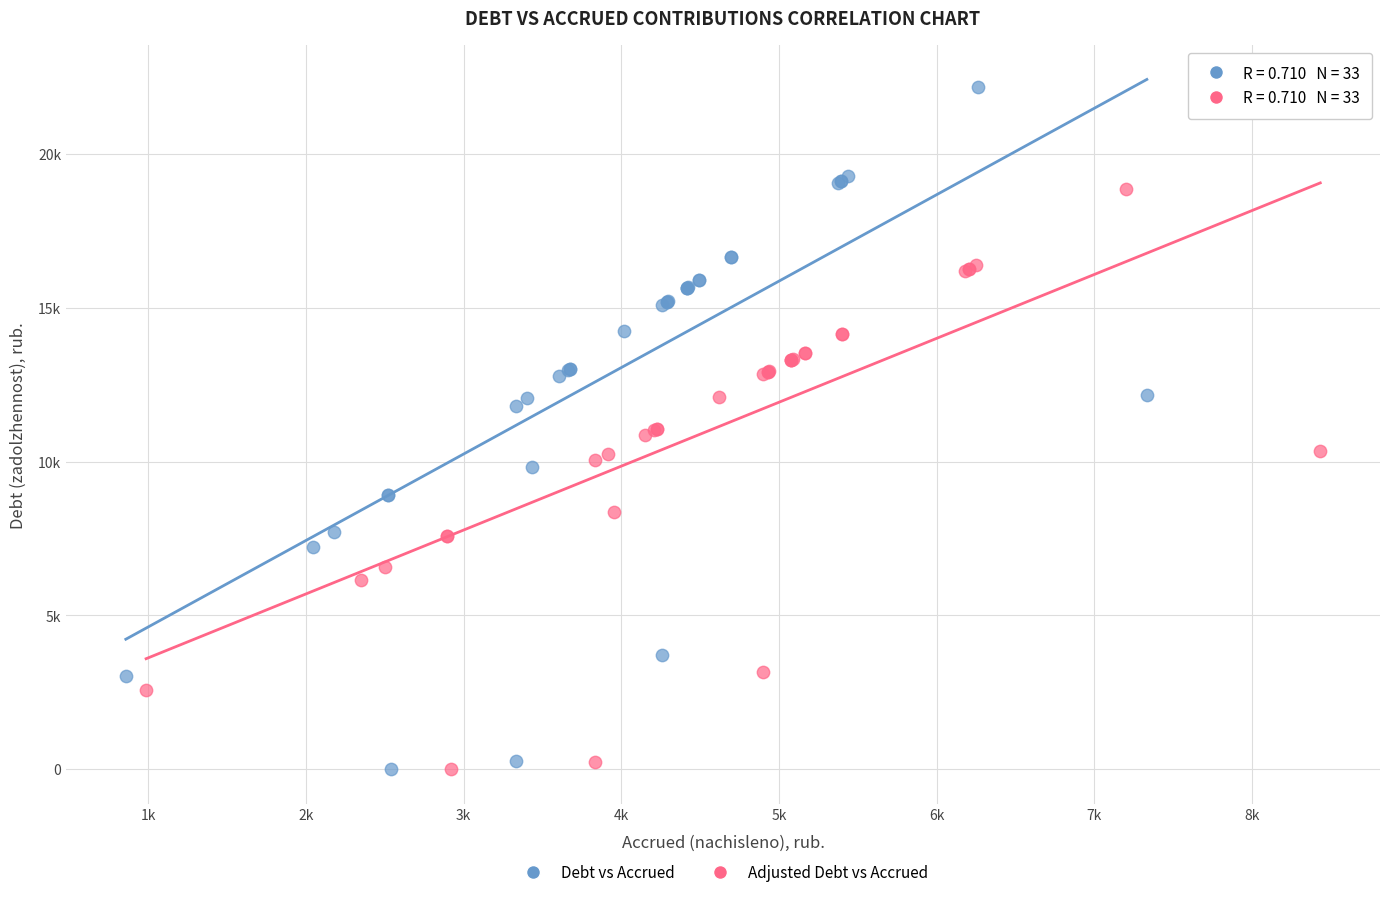

What are all the series names shown in the legend?

Debt vs Accrued, Adjusted Debt vs Accrued